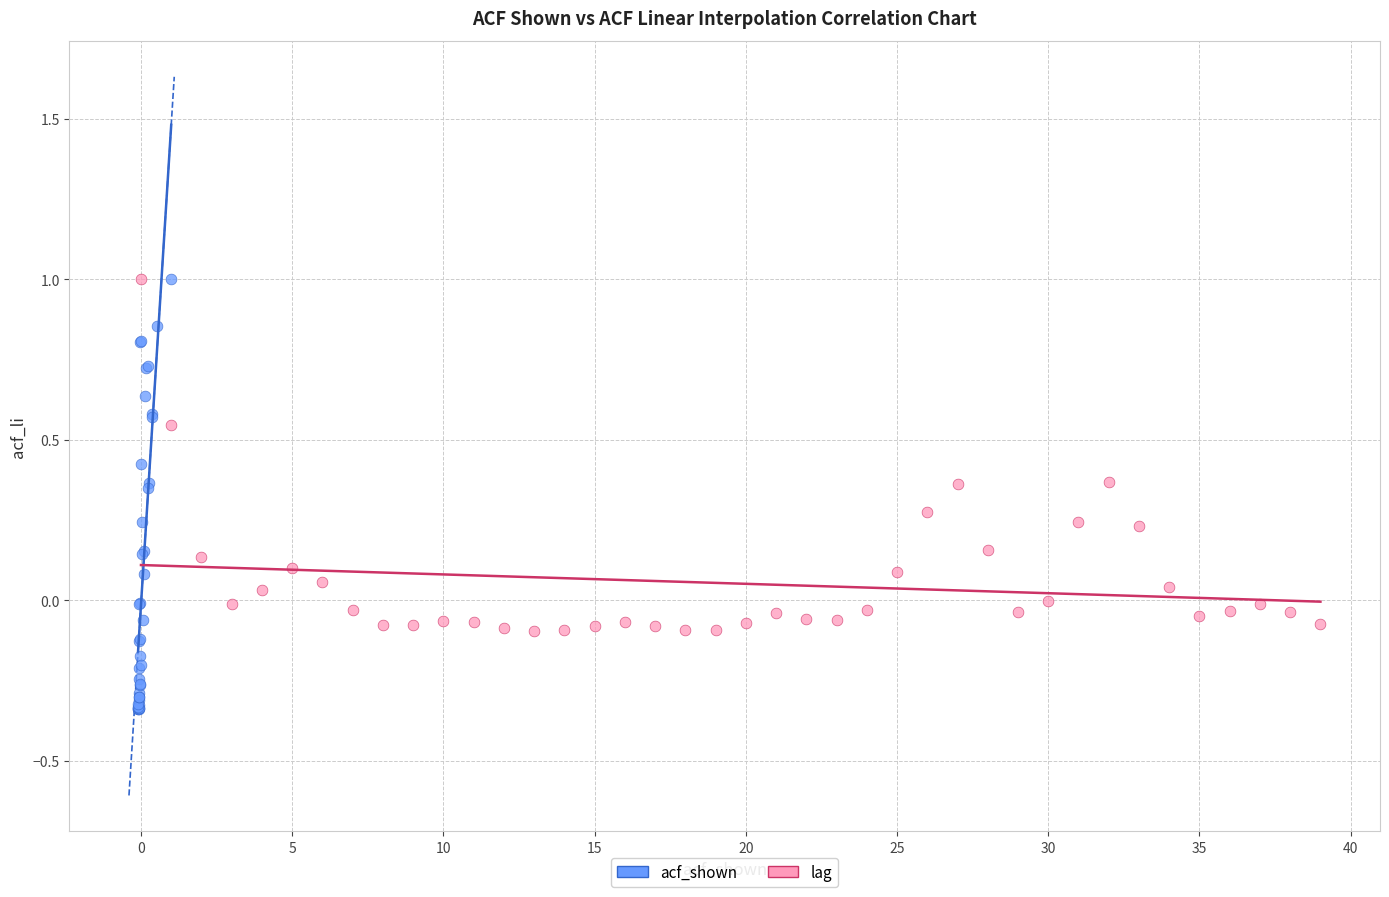

Which series has the widest spread of Y values?

acf_shown